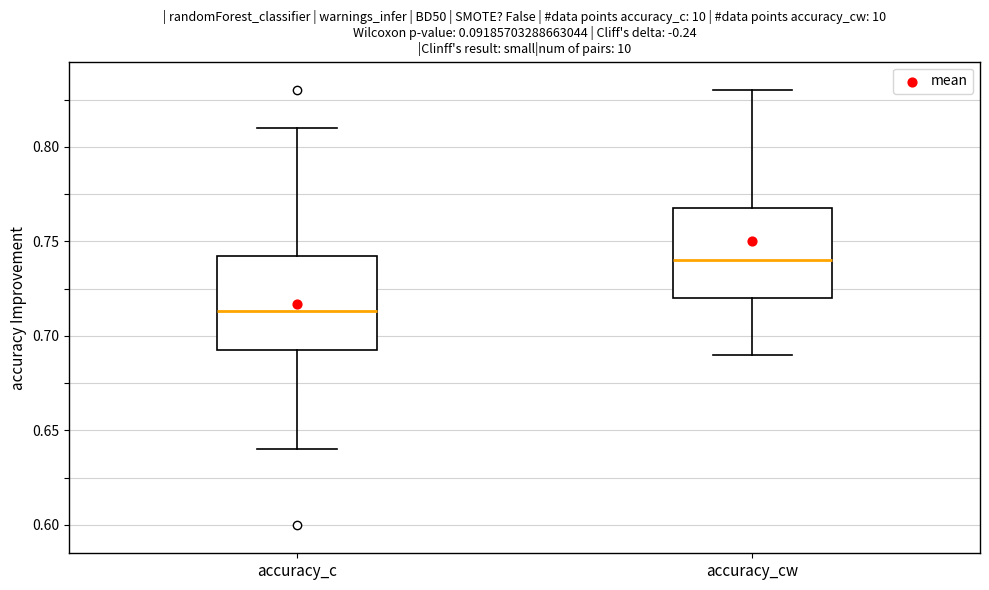

Reading left to right, read every box against the y-axis: the position of its median line, the range the box covers, and the ends of its whiskers. The values are not printed on the chart, so give them approximately, as read against the axis.

accuracy_c: median 0.715, box 0.695 to 0.745, whiskers 0.640 to 0.810
accuracy_cw: median 0.740, box 0.720 to 0.770, whiskers 0.690 to 0.830